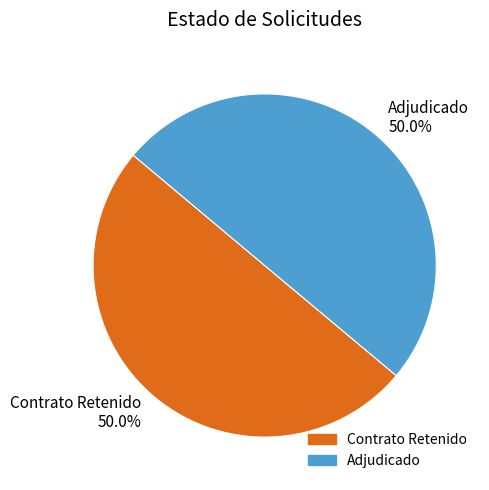

What percentage do Contrato Retenido 50.0% and Adjudicado 50.0% together represent?

100.0%